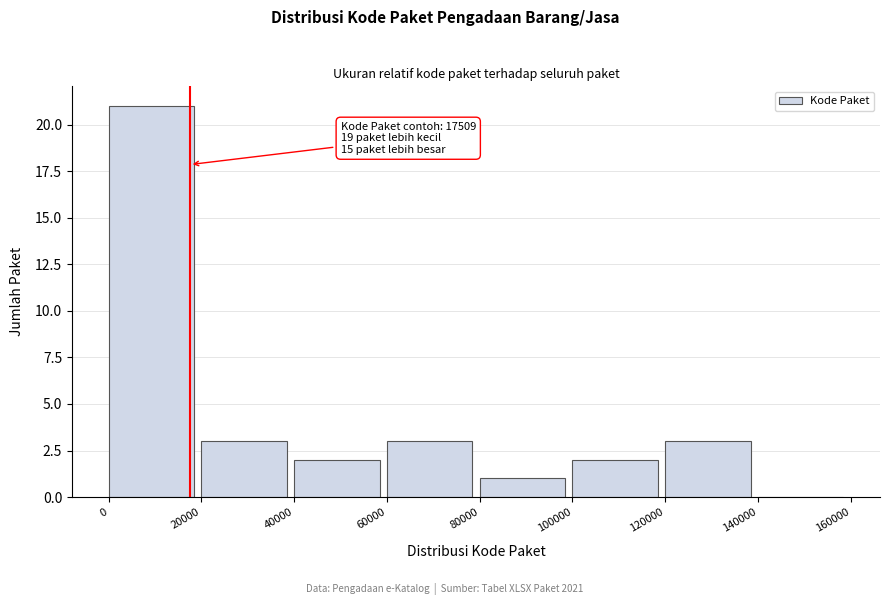

Over which range of the x-axis is the bar tallest?

0 to 20000